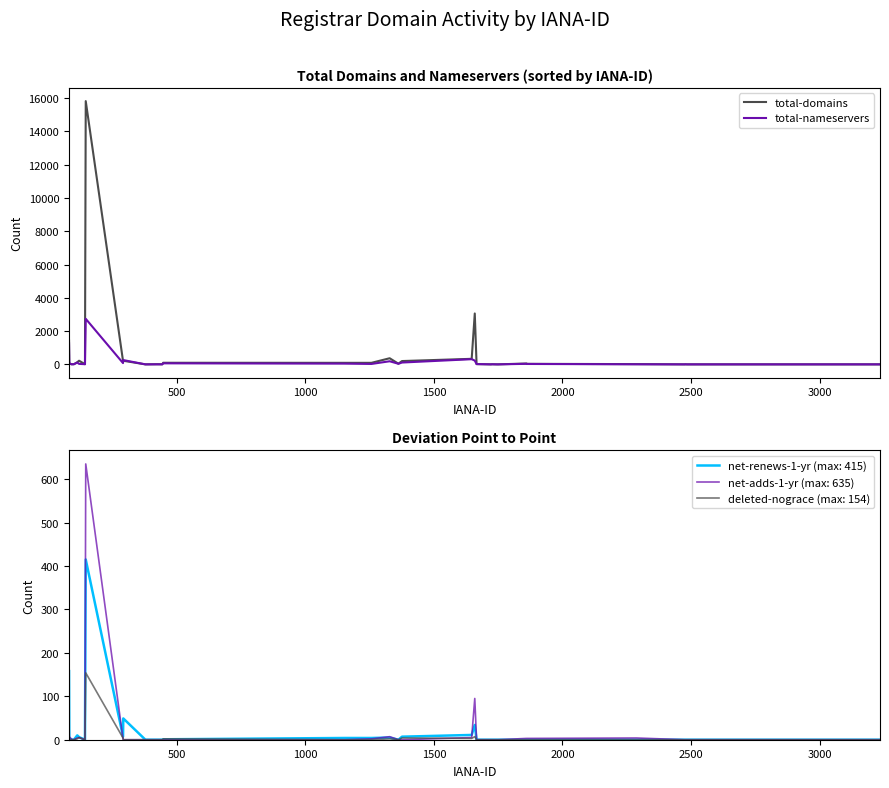

What is the maximum value shown in the chart?

15819